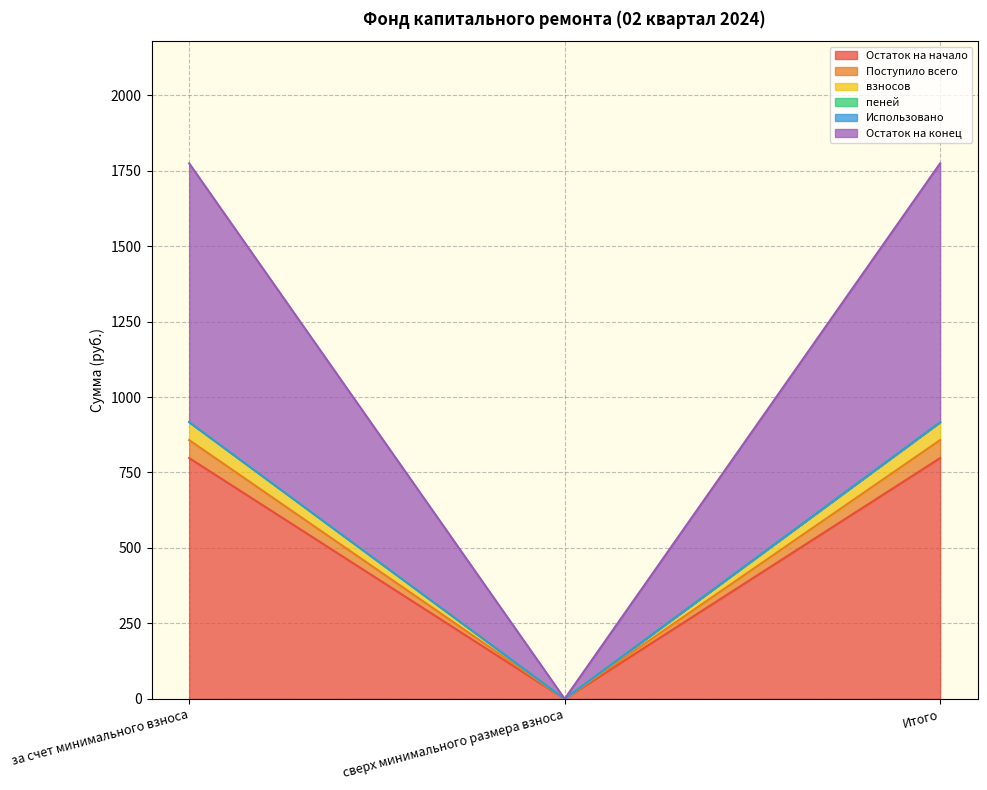

Is it true that Остаток на начало equals -391.7 at сверх минимального размера взноса?

False